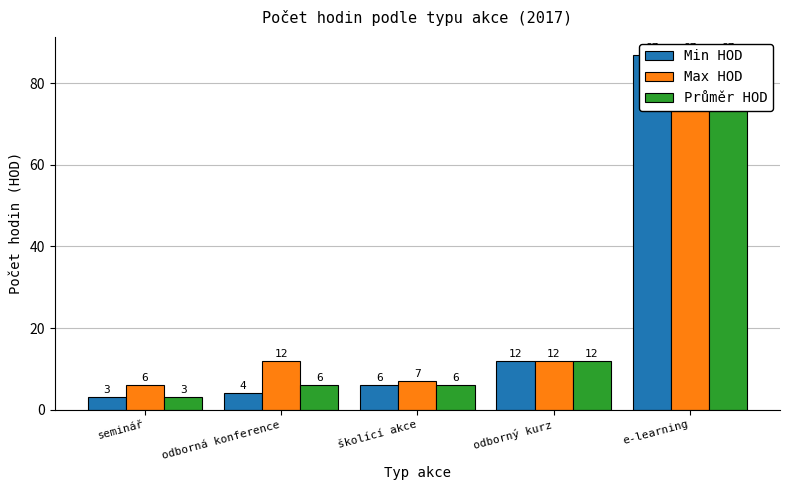

Is it true that Průměr HOD equals 3 at seminář?

True